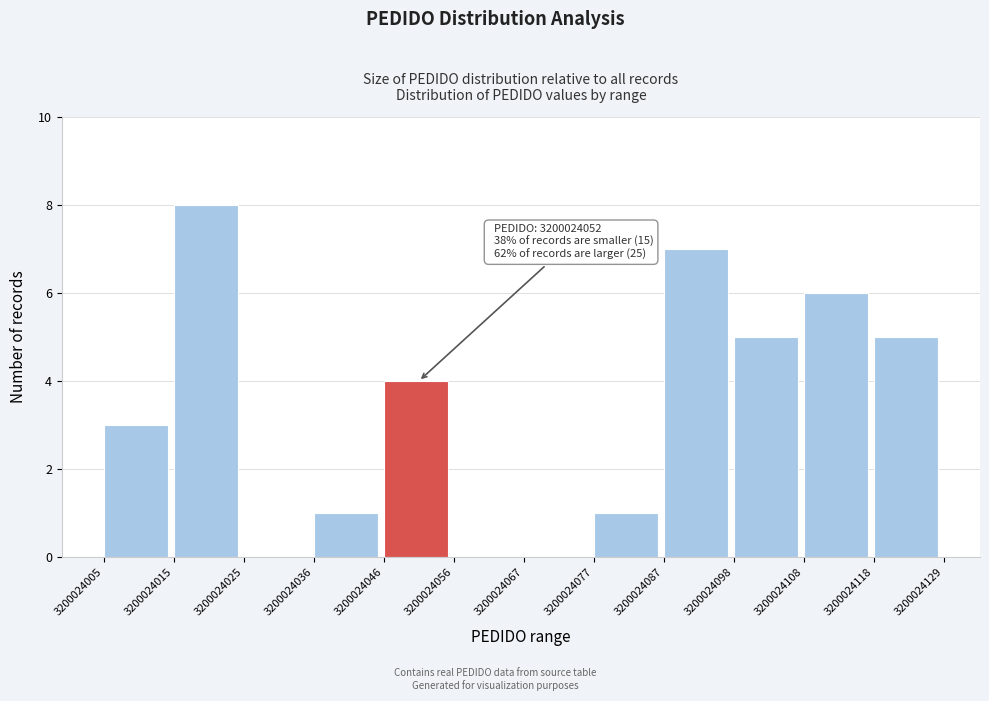

Over which range of the x-axis is the bar tallest?

3200024015 to 3200024025